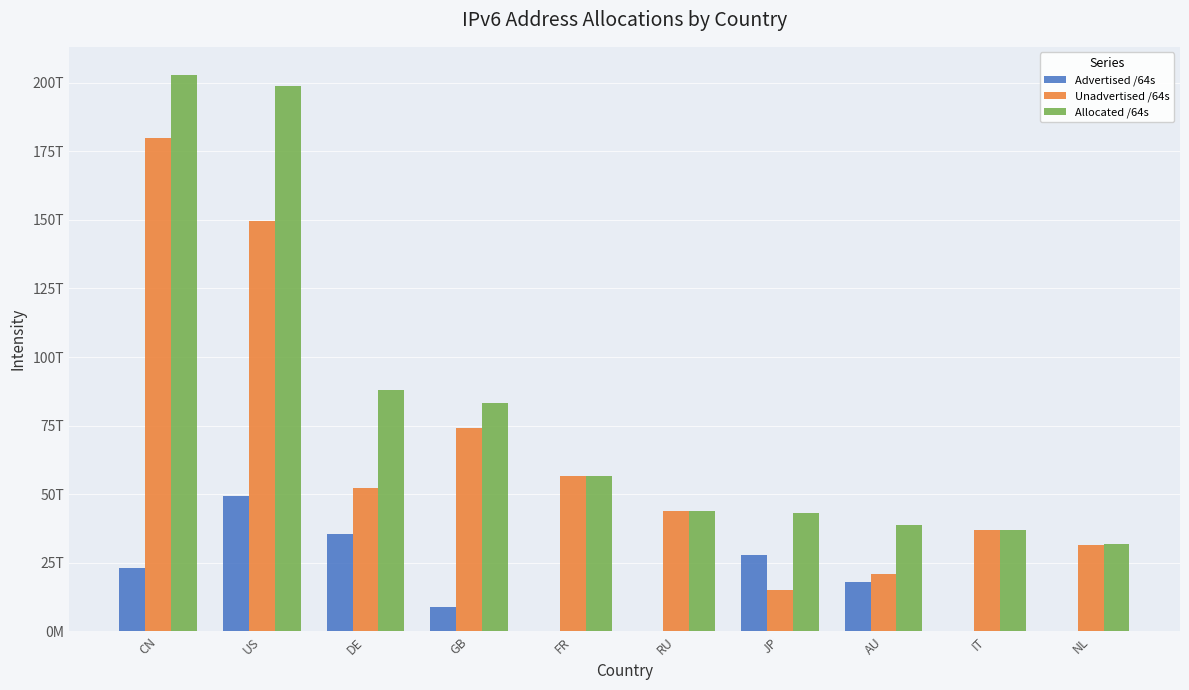

Which series changed the most between DE and FR?

Advertised /64s